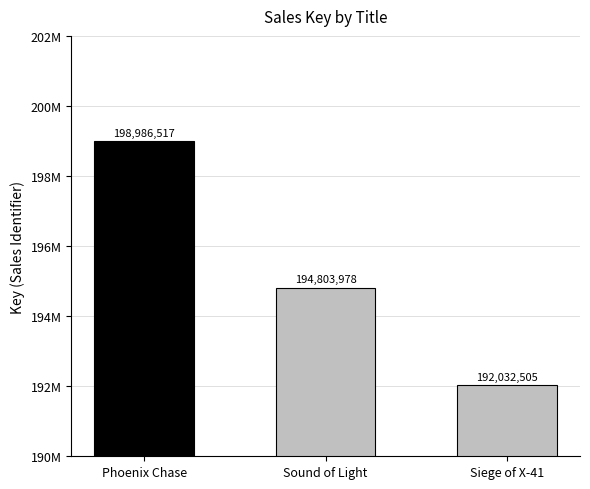

What is the value of the 2nd bar from the left?

194803978